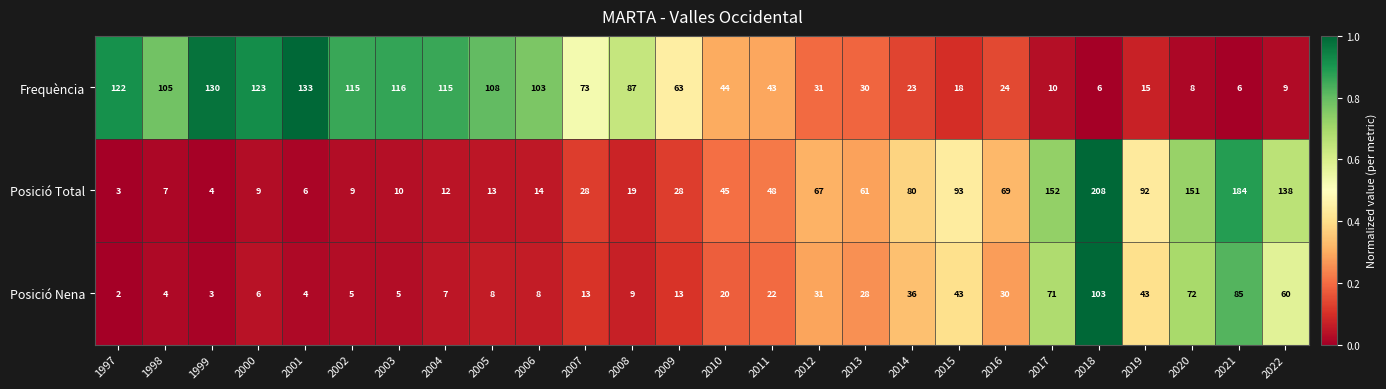

Which category has the highest value across all series?

2018